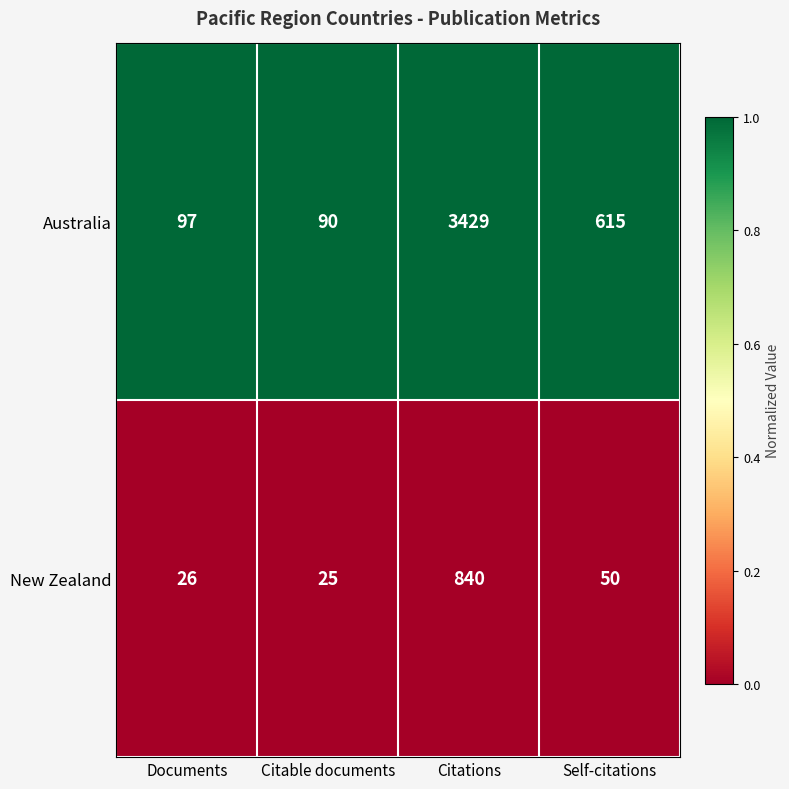

At which category is the sum across all series the highest?

Citations